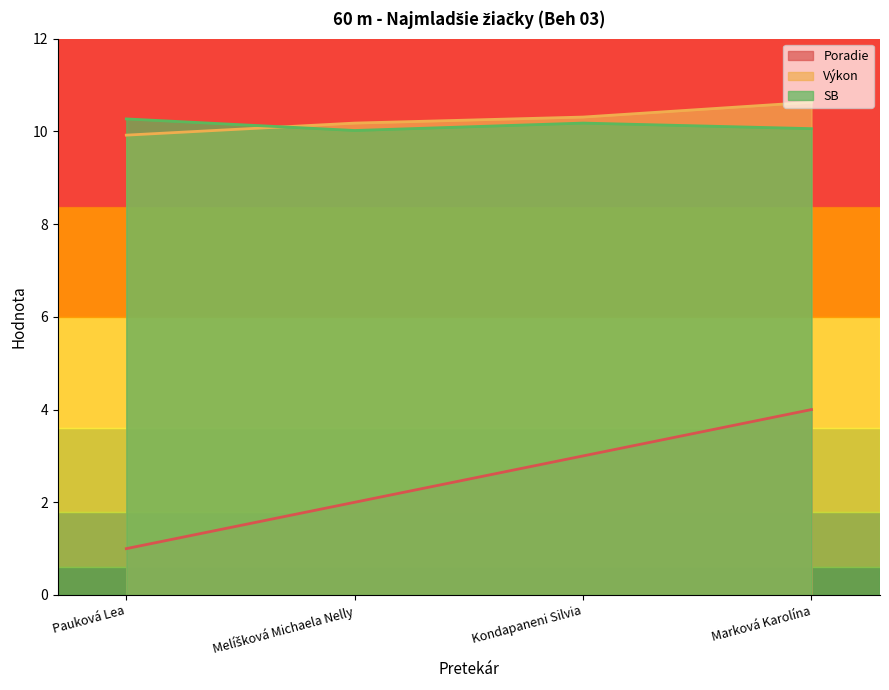

Which category has the lowest value across all series?

Pauková Lea